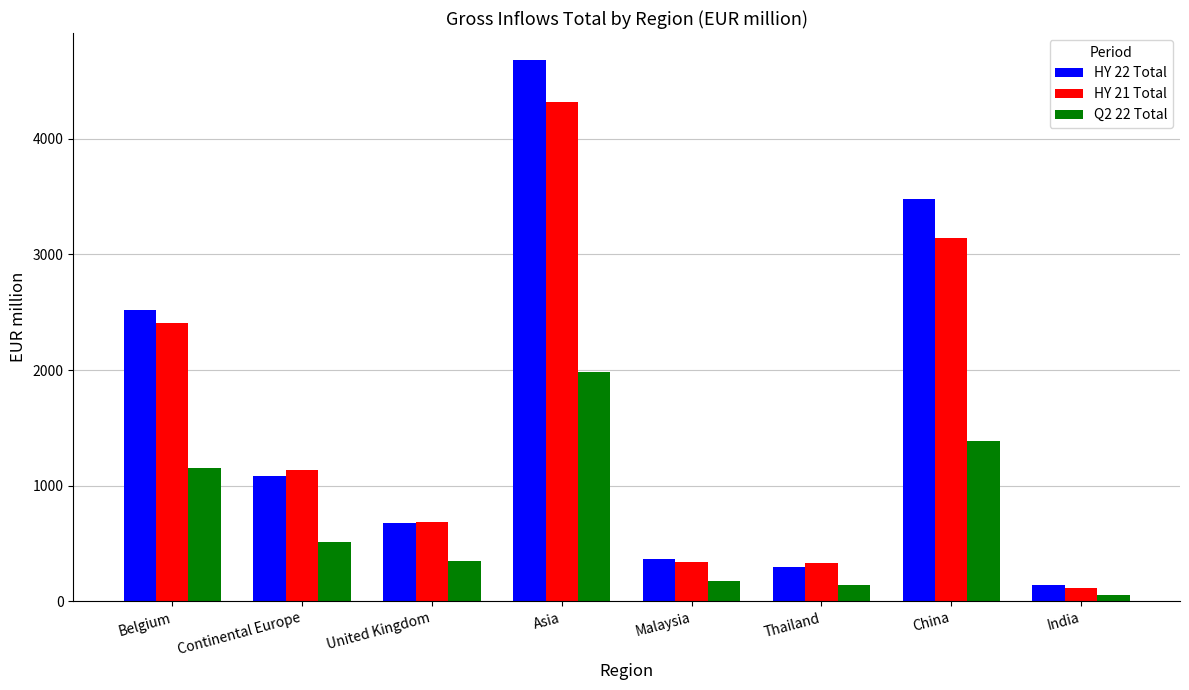

What position from the left is China?

7